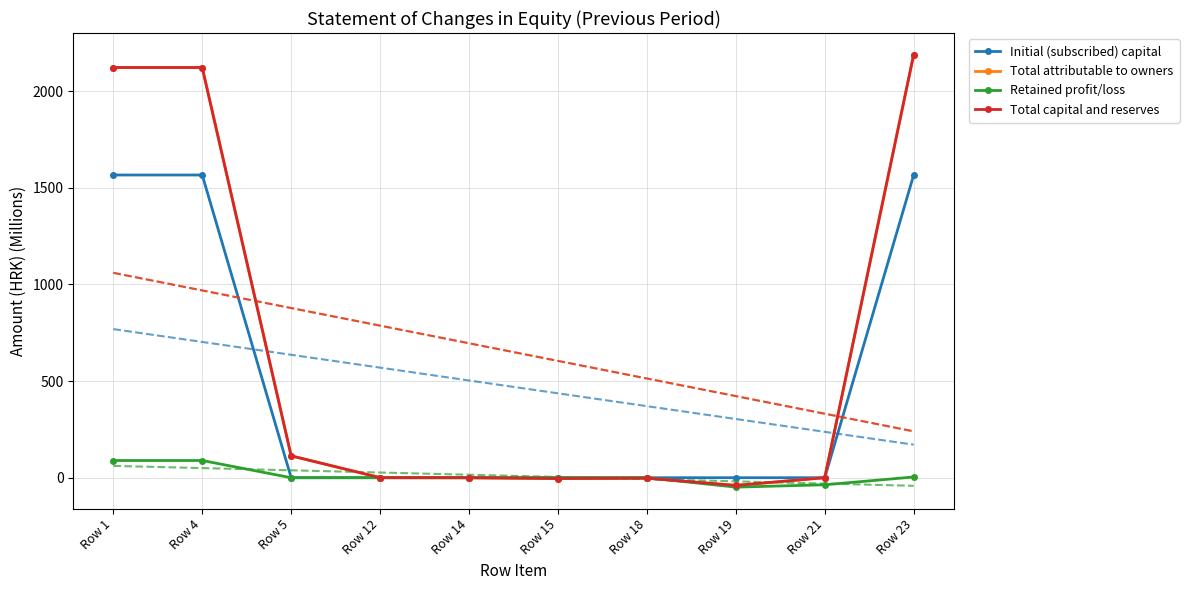

What is the maximum value shown in the chart?

2189.2